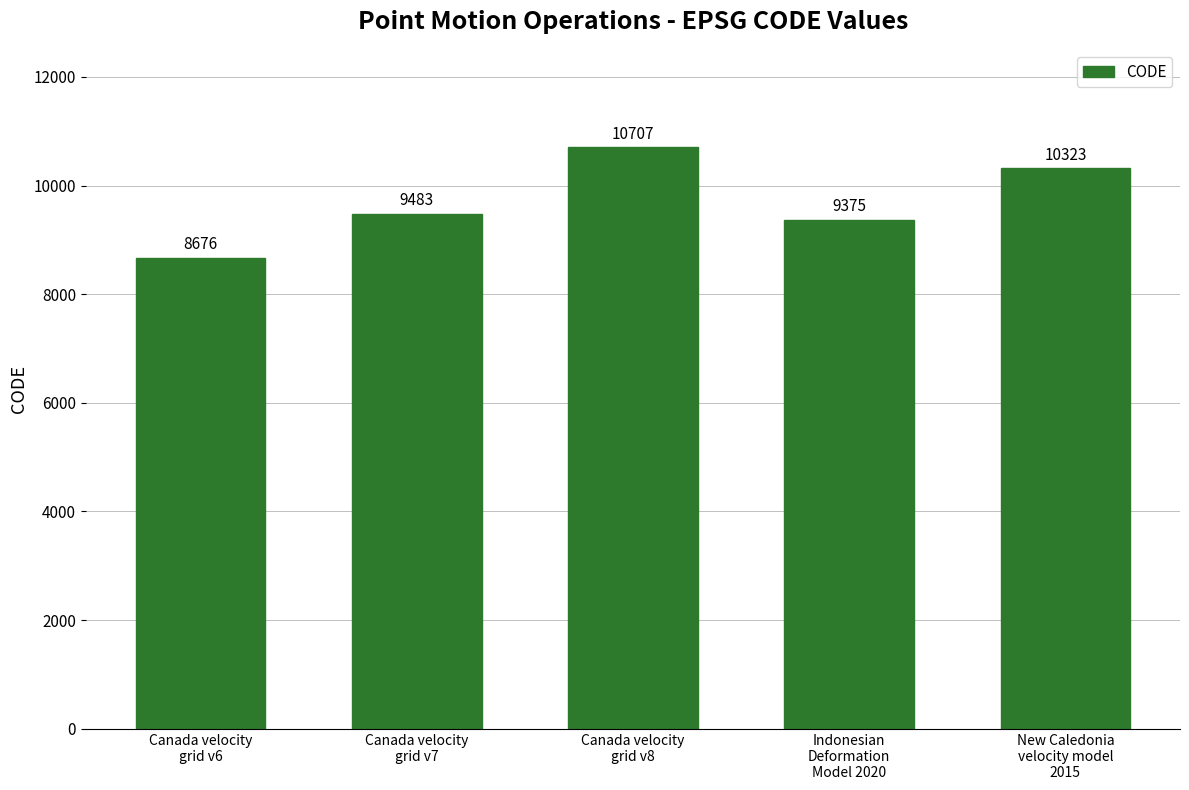

Rank the categories by value from highest to lowest.

Canada velocity
grid v8, New Caledonia
velocity model
2015, Canada velocity
grid v7, Indonesian
Deformation
Model 2020, Canada velocity
grid v6